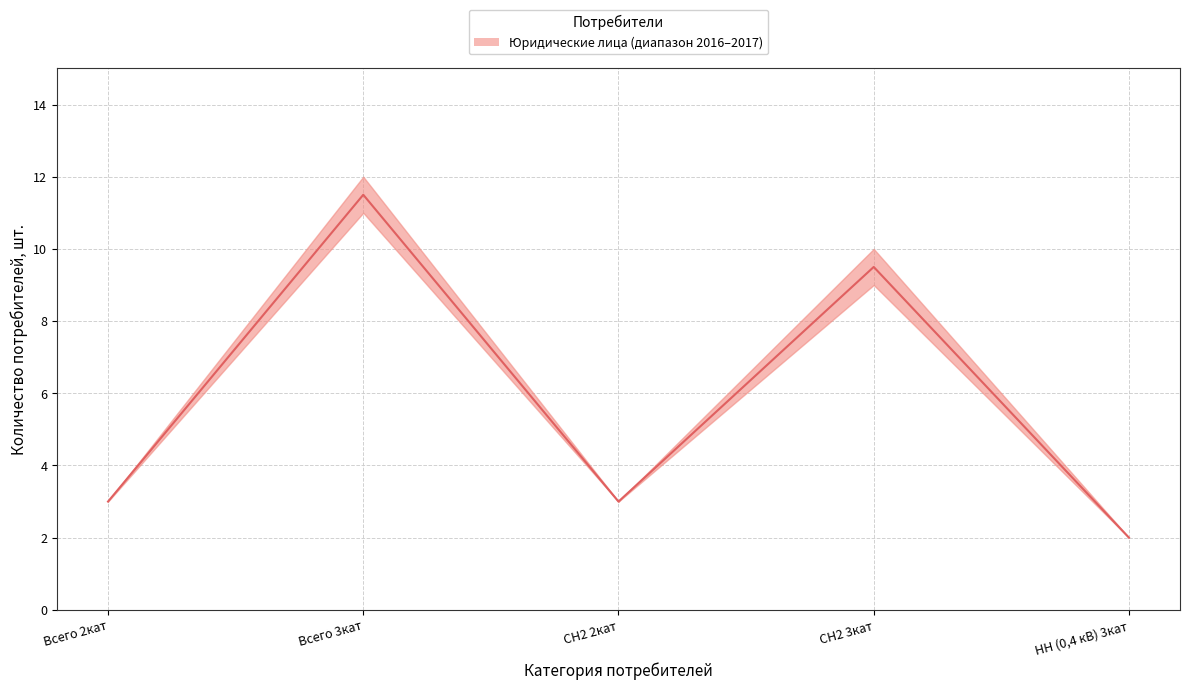

Rank the categories by value from lowest to highest.

НН (0,4 кВ) 3кат, Всего 2кат, CH2 2кат, CH2 3кат, Всего 3кат